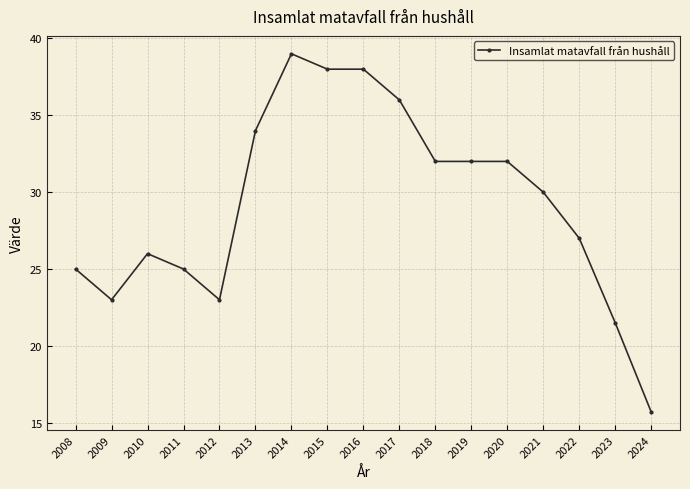

Reading left to right, what are all the values shown in this chart?

2008=25.0	2009=23.0	2010=26.0	2011=25.0	2012=23.0	2013=34.0	2014=39.0	2015=38.0	2016=38.0	2017=36.0	2018=32.0	2019=32.0	2020=32.0	2021=30.0	2022=27.0	2023=21.5	2024=15.7